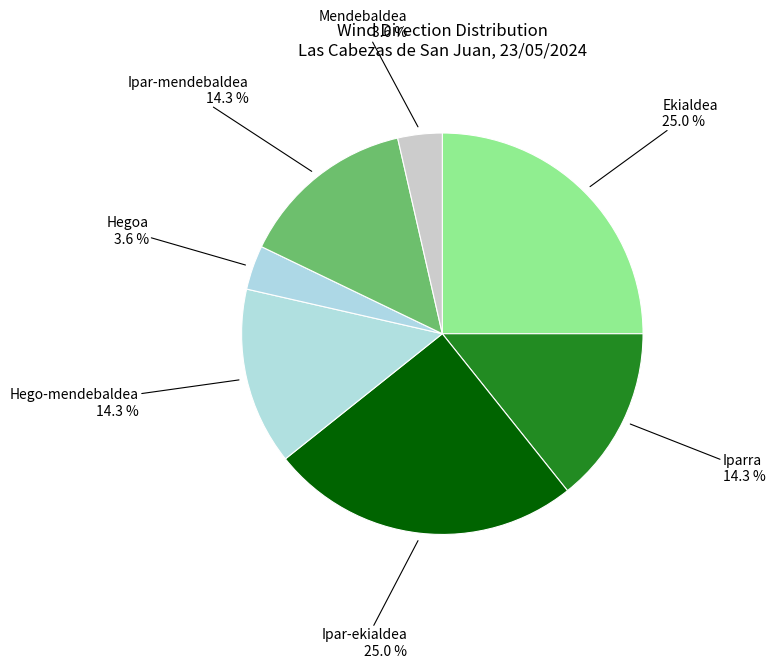

Is there any slice that represents more than half of the pie?

No